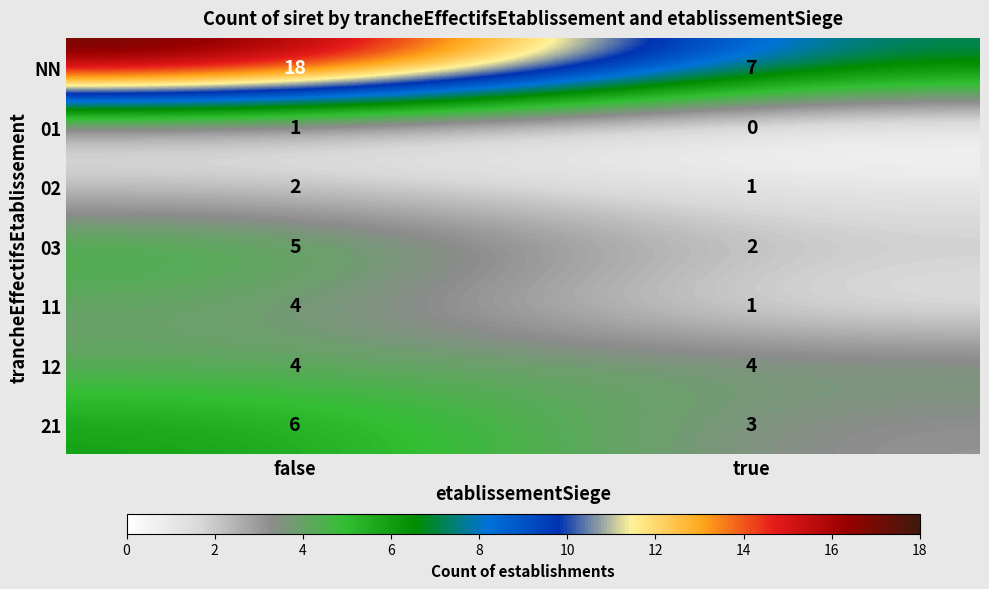

The 11 series shows 4 at false. True or false?

True